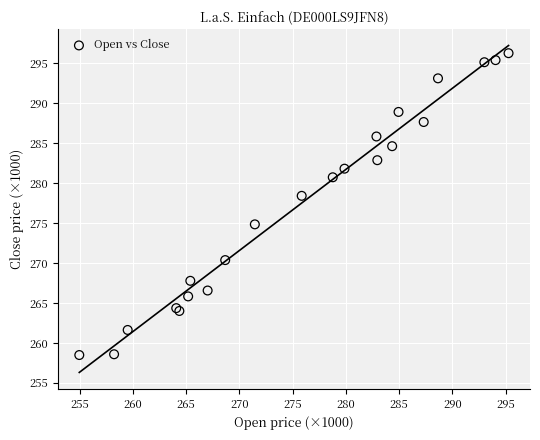

What Y value in the scatter plot is closest to 277?

278.4